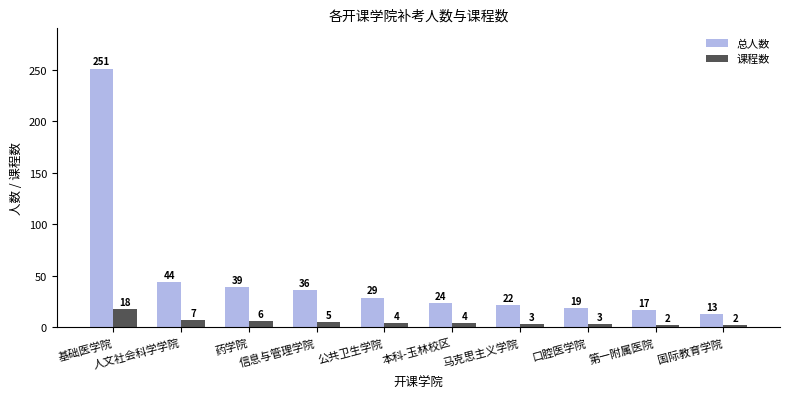

Reading left to right, transcribe all the data shown in this chart.

总人数: 基础医学院=251	人文社会科学学院=44	药学院=39	信息与管理学院=36	公共卫生学院=29	本科-玉林校区=24	马克思主义学院=22	口腔医学院=19	第一附属医院=17	国际教育学院=13
课程数: 基础医学院=18	人文社会科学学院=7	药学院=6	信息与管理学院=5	公共卫生学院=4	本科-玉林校区=4	马克思主义学院=3	口腔医学院=3	第一附属医院=2	国际教育学院=2